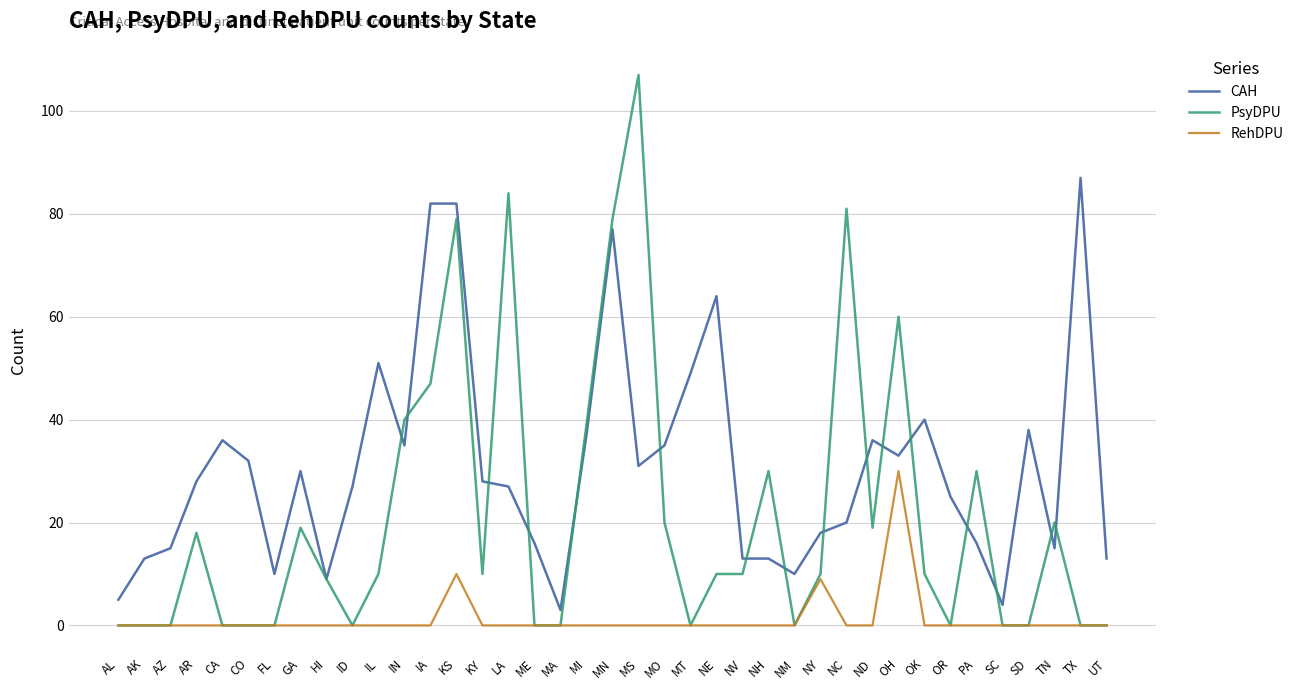

Between KS and ND, which series saw the biggest shift?

PsyDPU